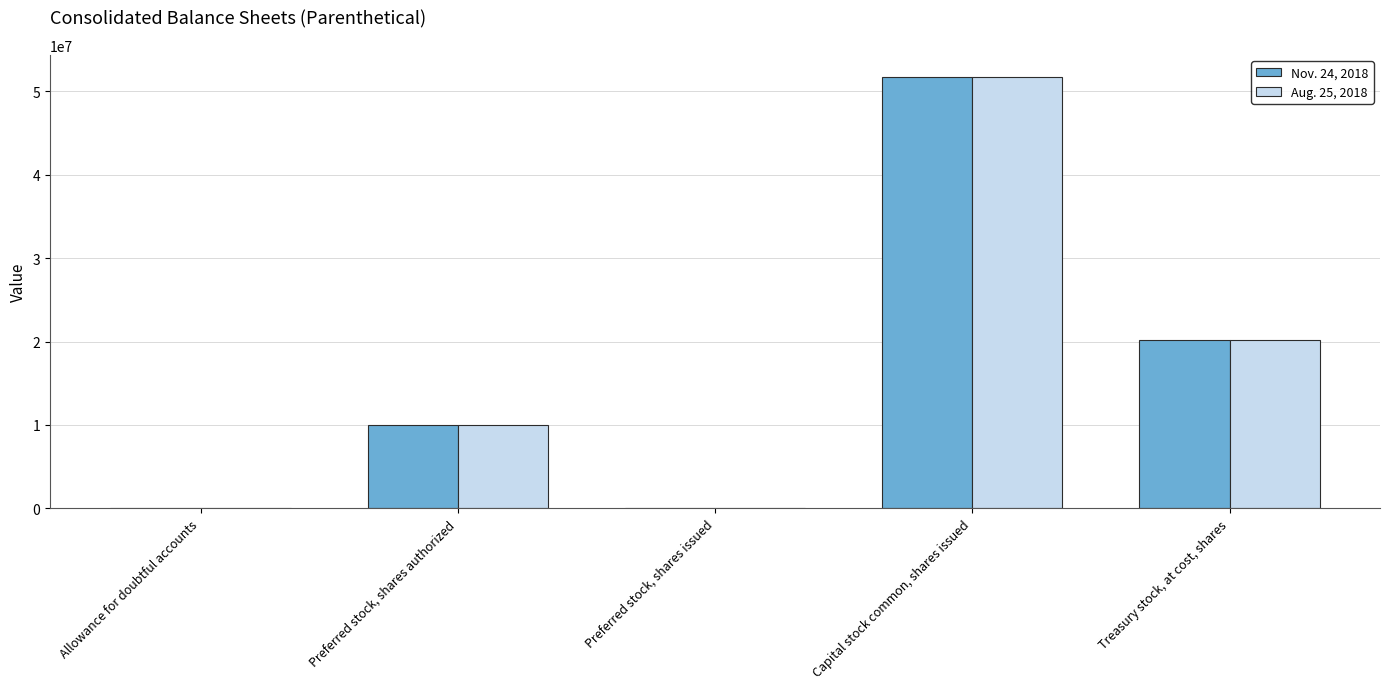

How many groups of bars are there?

5